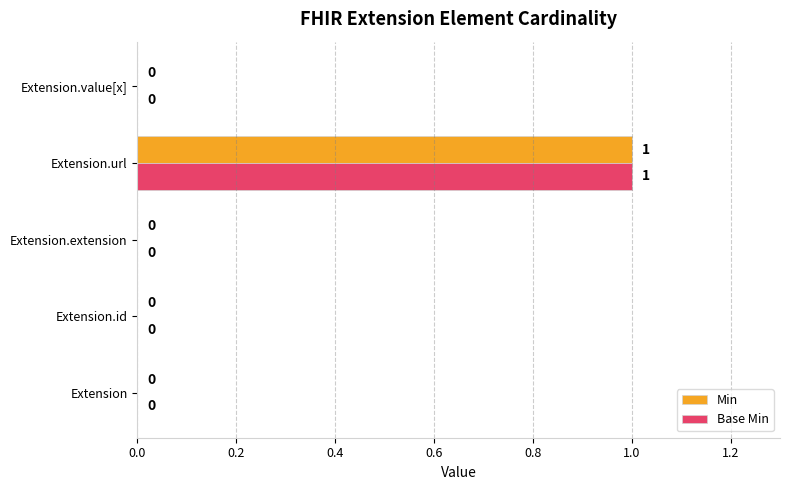

Is it true that Min equals 0 at Extension?

True